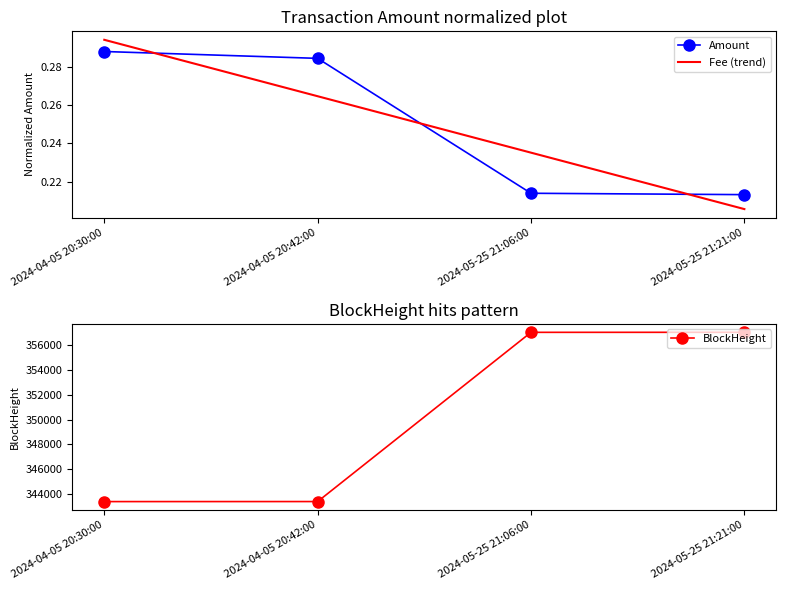

What is the label of the 1st point from the right?

2024-05-25 21:21:00